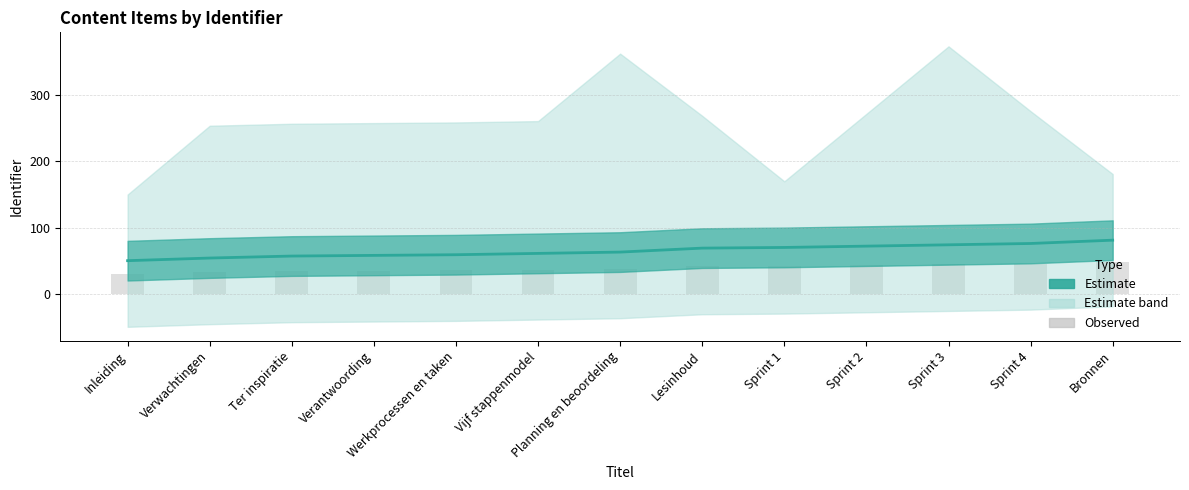

How many data points in Observed are above 37?

7